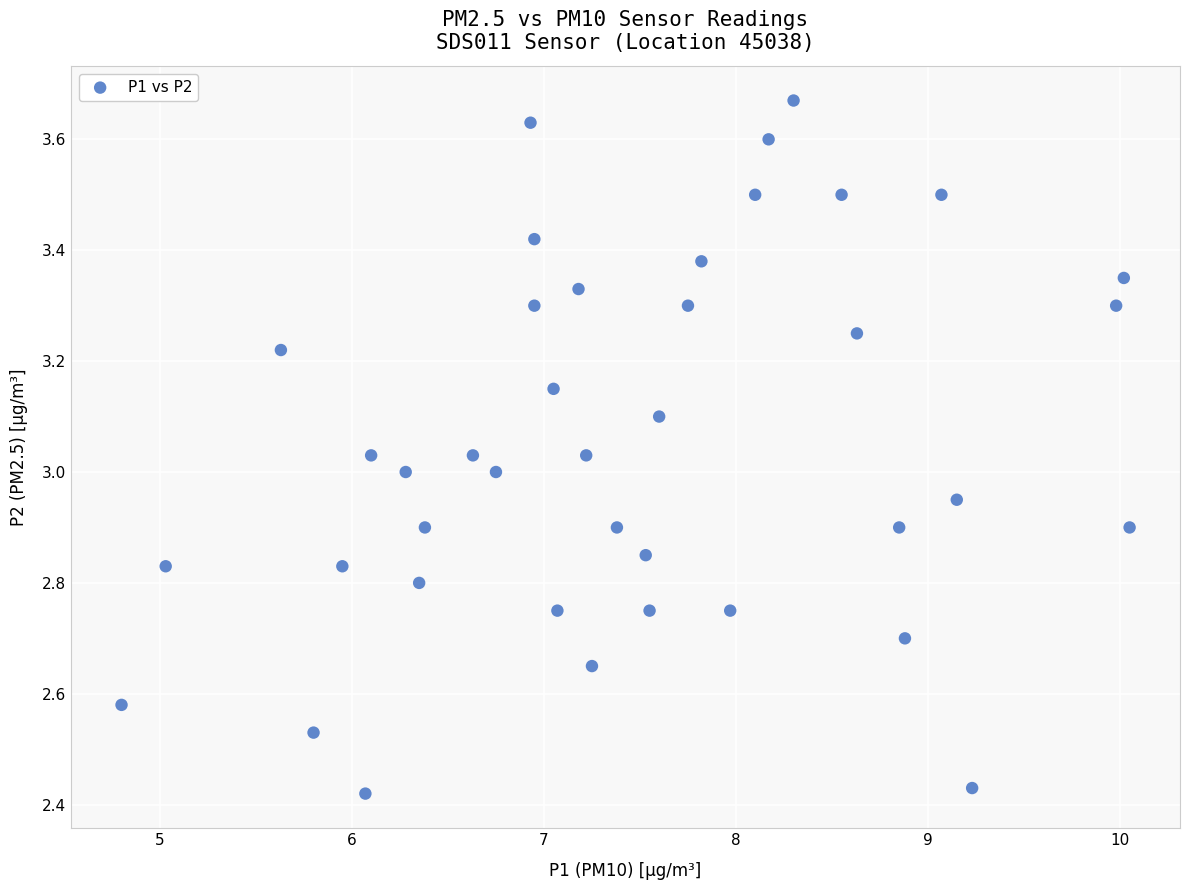

What is the range of X values (max minus min)?

5.3